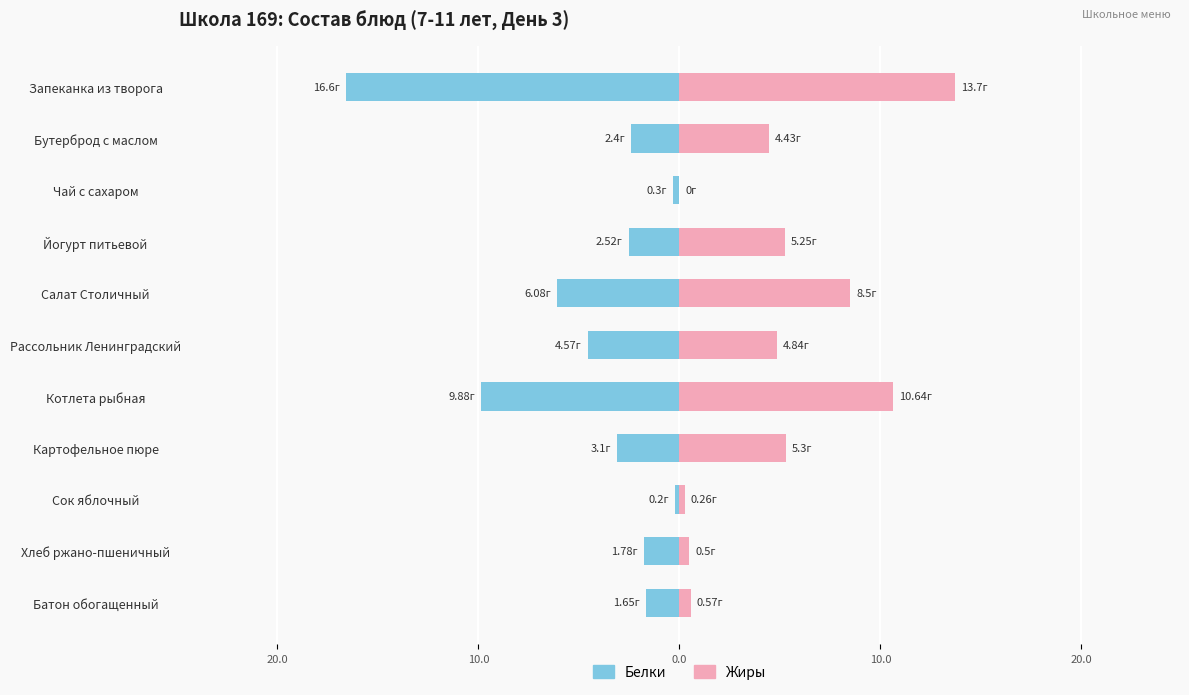

Which series has the largest range (max minus min)?

Белки